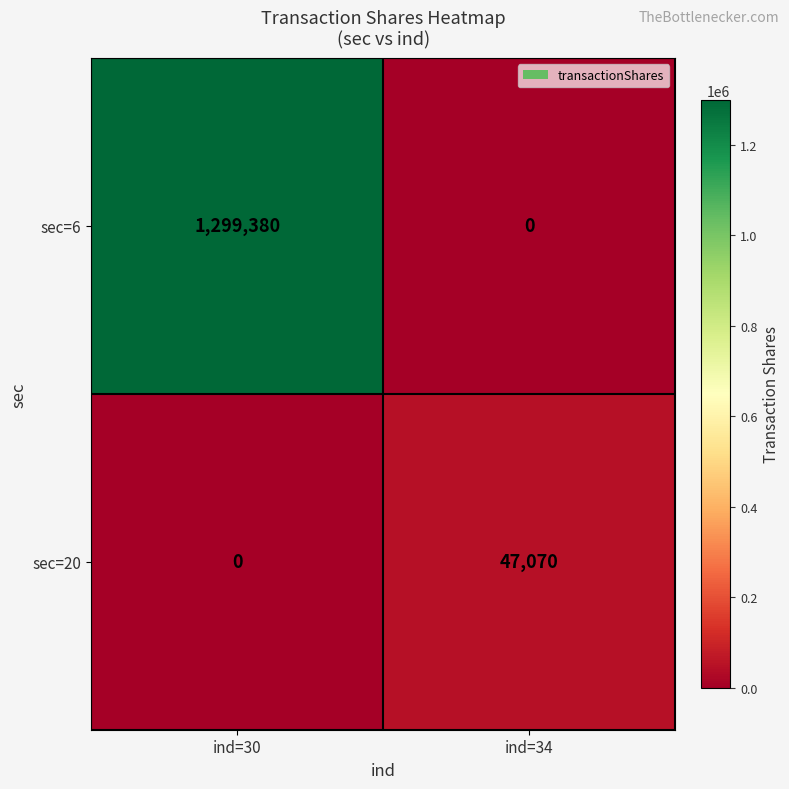

At which category is the sum across all series the highest?

ind=30